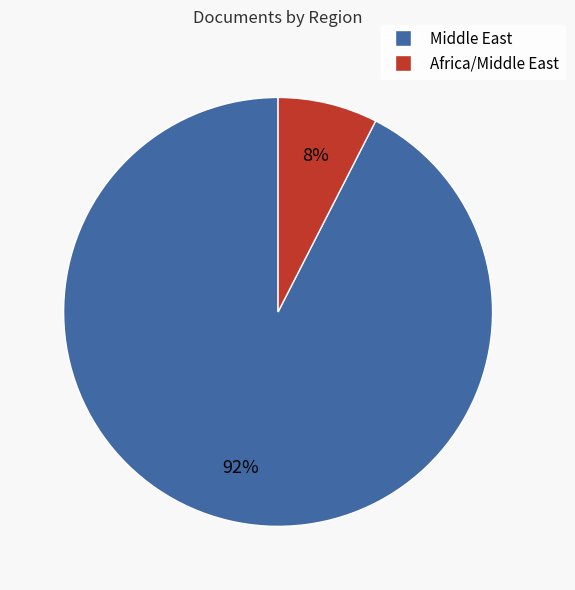

Count the number of slices in the pie.

2